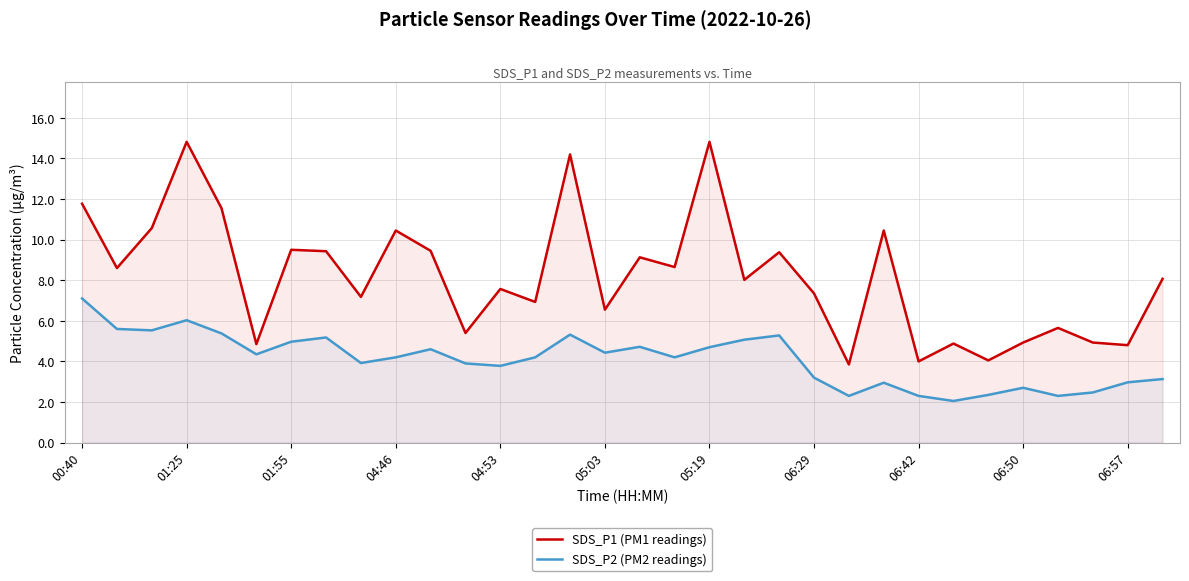

The value of SDS_P2 (PM2 readings) at 06:29 is 3.2. True or false?

True